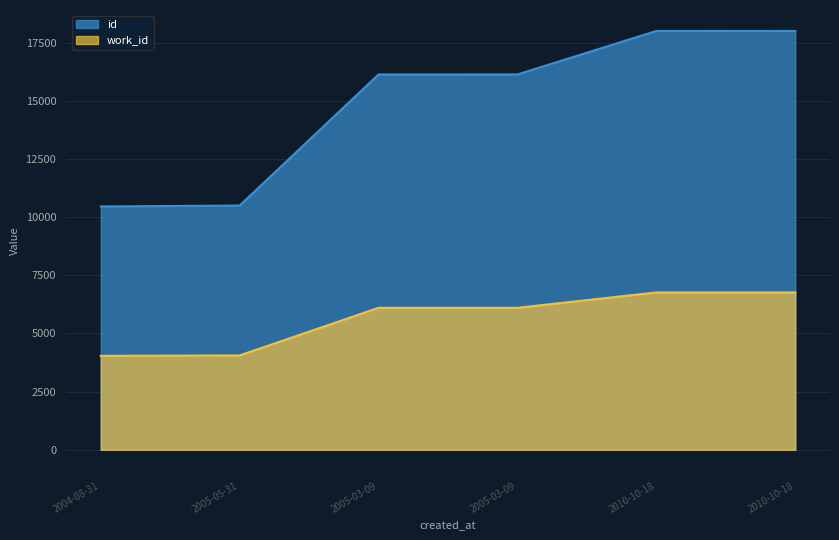

What are all the series names shown in the legend?

id, work_id